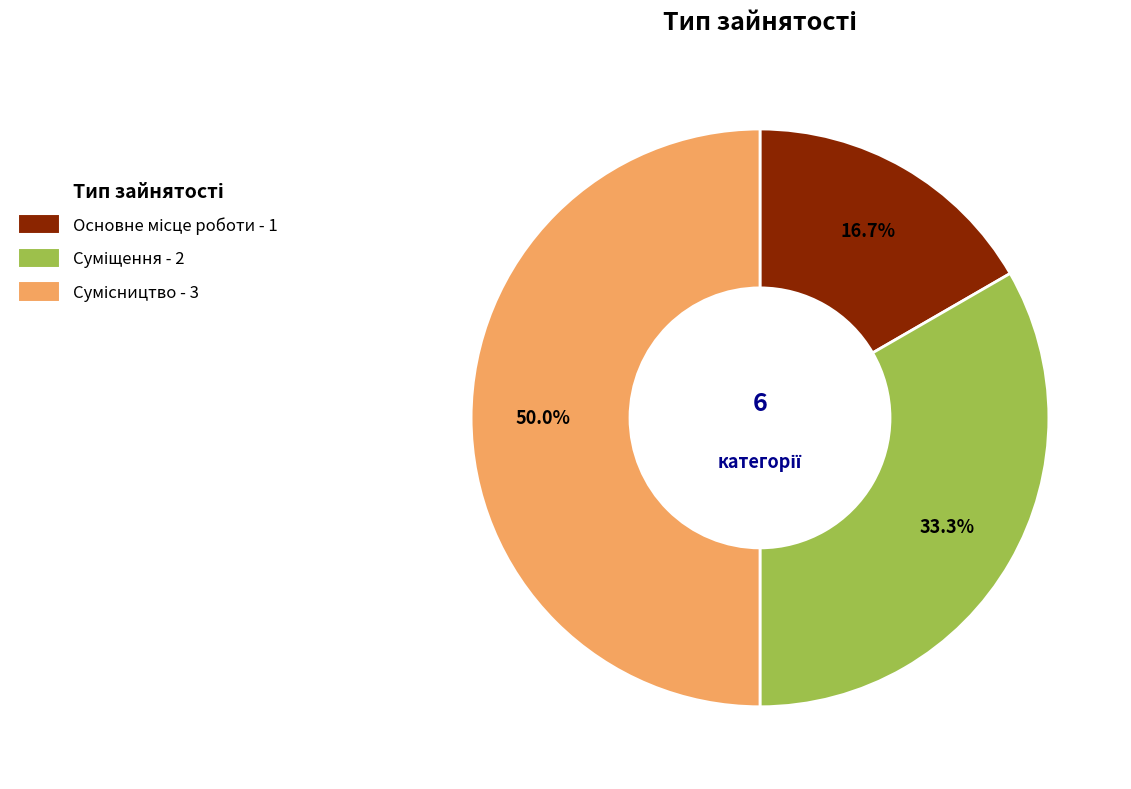

Does any single category account for the majority?

No